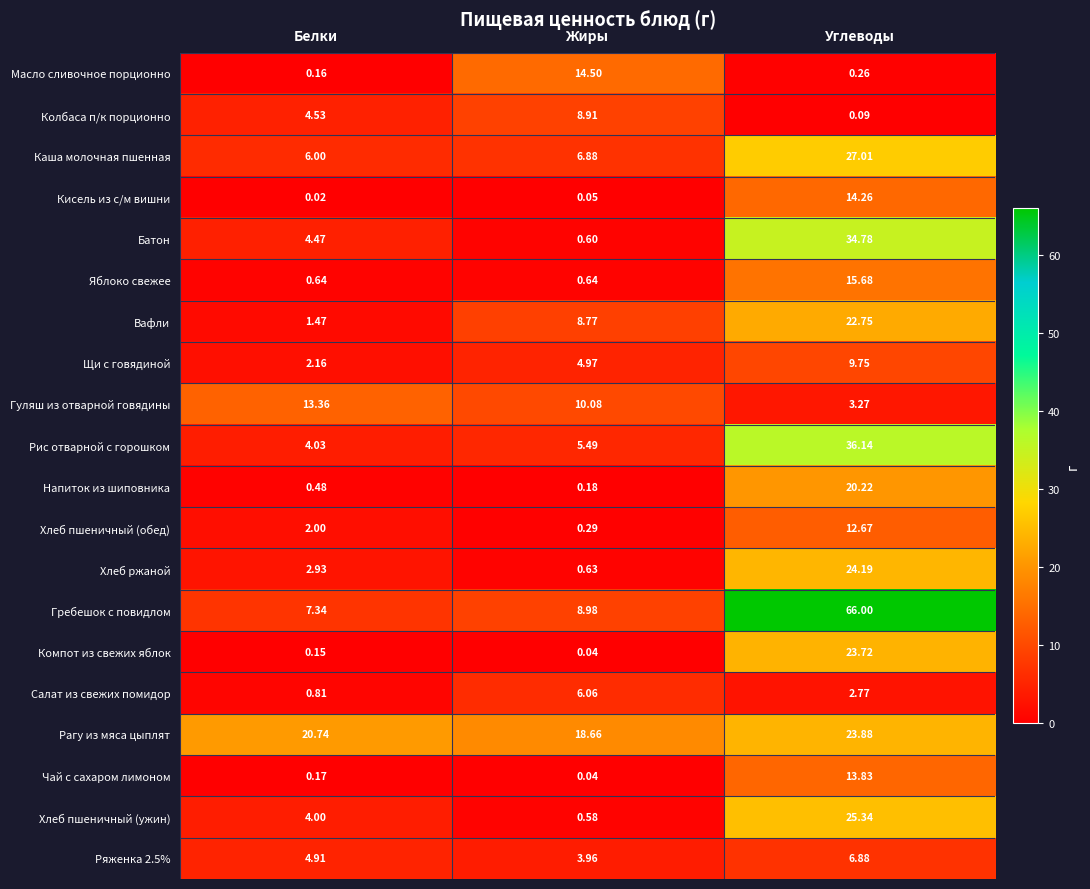

At which label is Хлеб ржаной closest to 12?

Белки